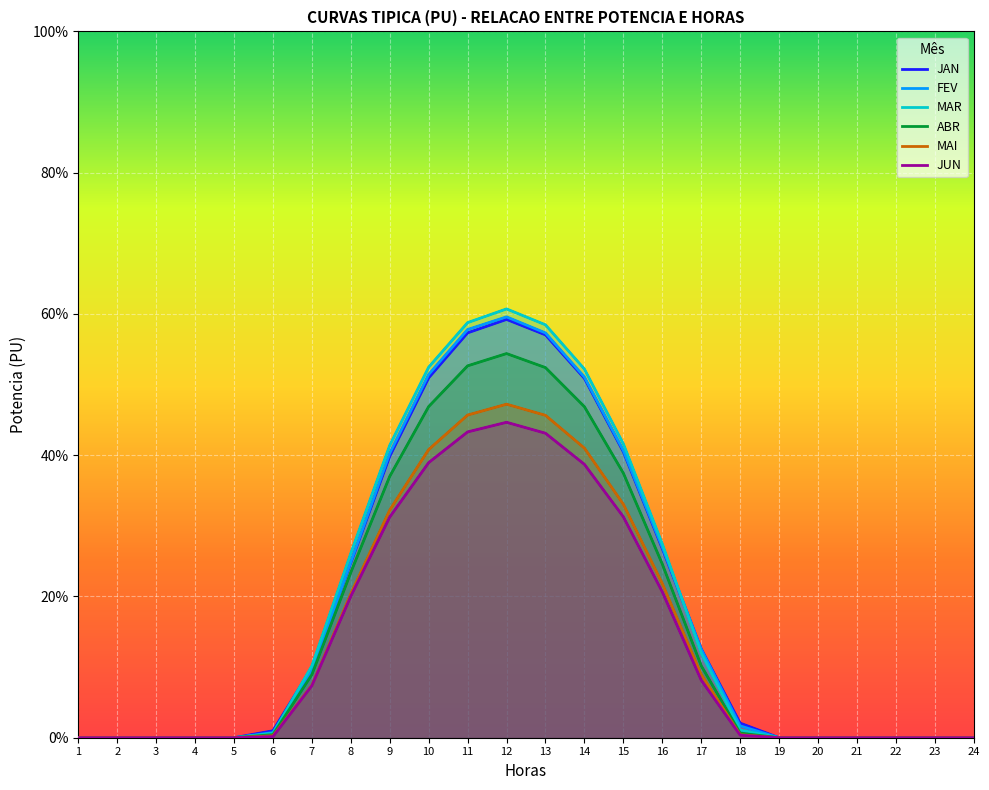

Which category has the lowest value across all series?

1